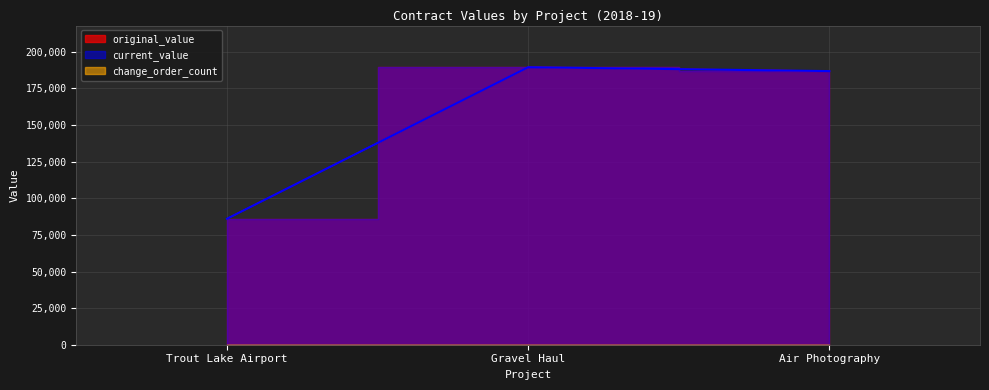

What is the difference between the original_value values at Trout Lake Airport and Gravel Haul?

103495.6